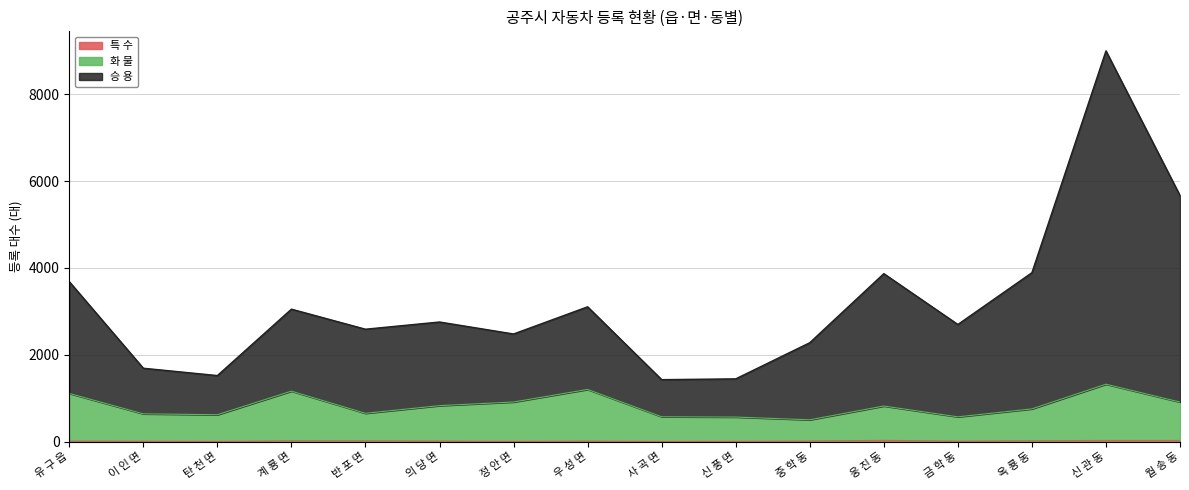

How many interior local peaks does the 화 물 series have?

4